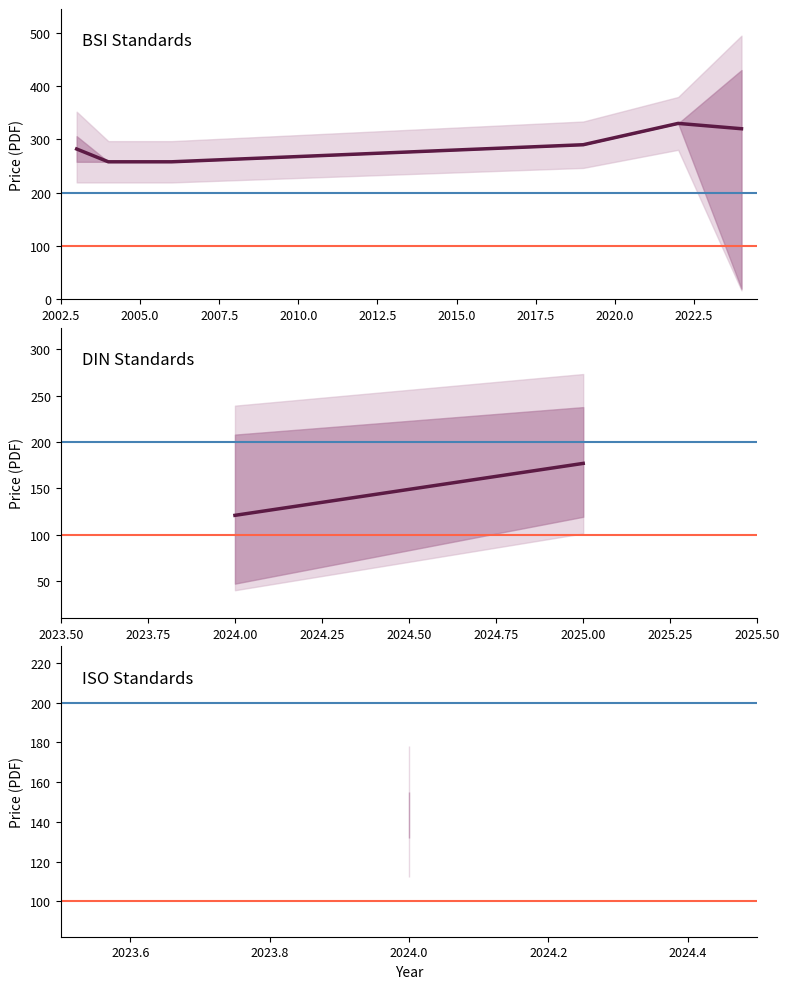

How many lines are shown in the chart?

3